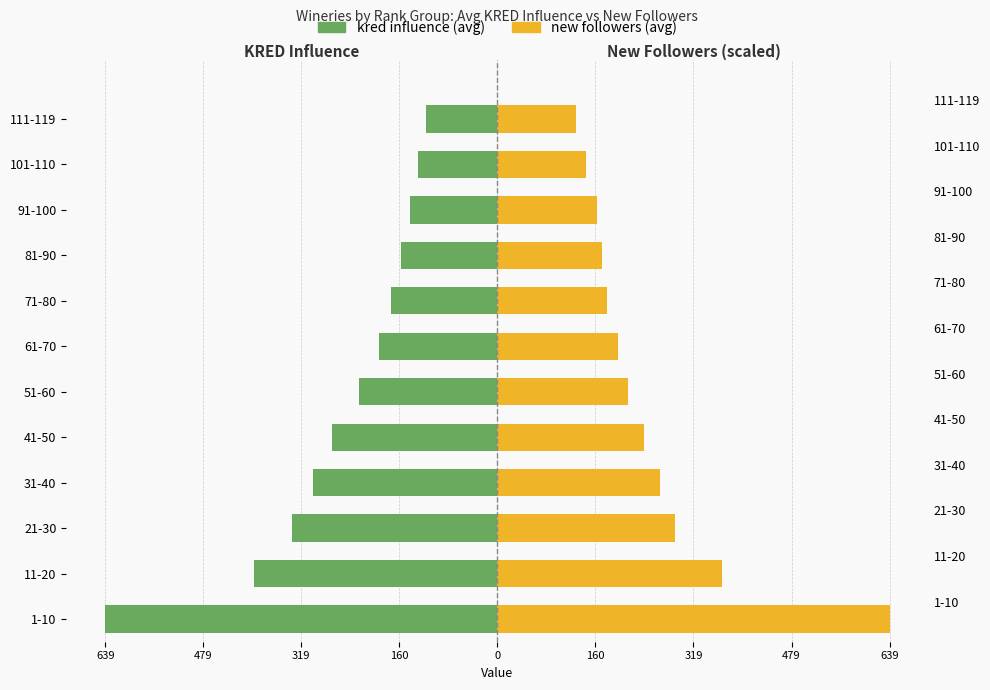

Is the value of new followers (avg) at 11-20 greater than the value of kred influence (avg) at 21-30?

Yes